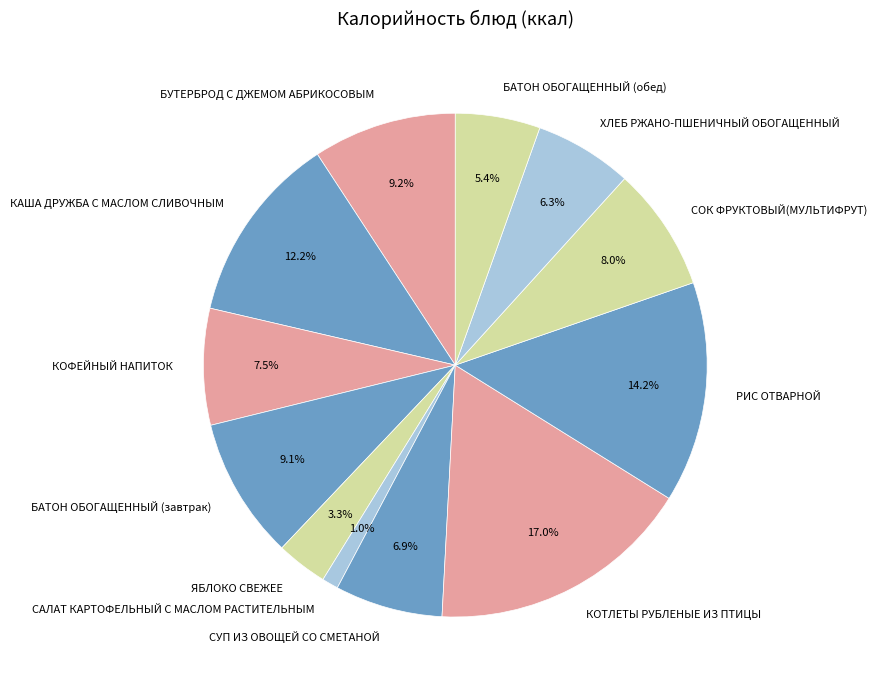

To the nearest percent, what is the combined percentage of СУП ИЗ ОВОЩЕЙ СО СМЕТАНОЙ and РИС ОТВАРНОЙ?

21%